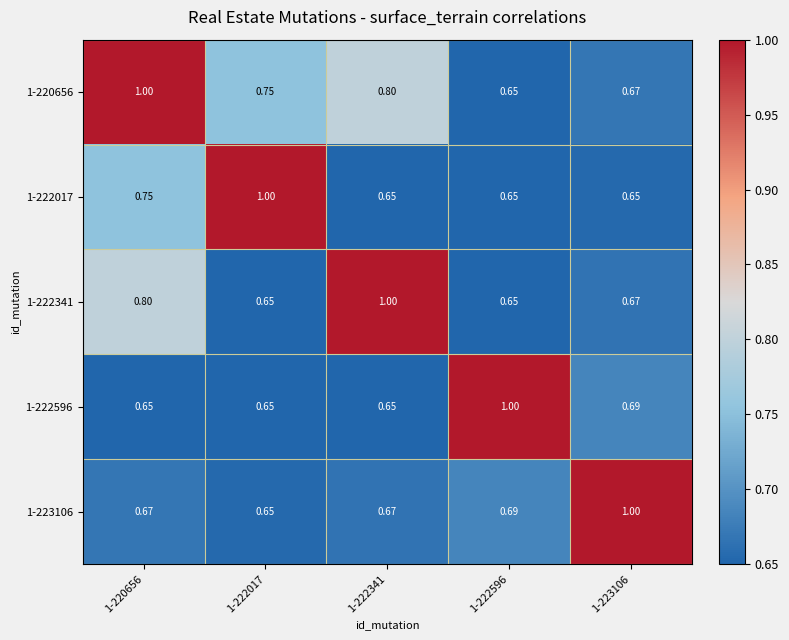

How many data points does each series have?

5